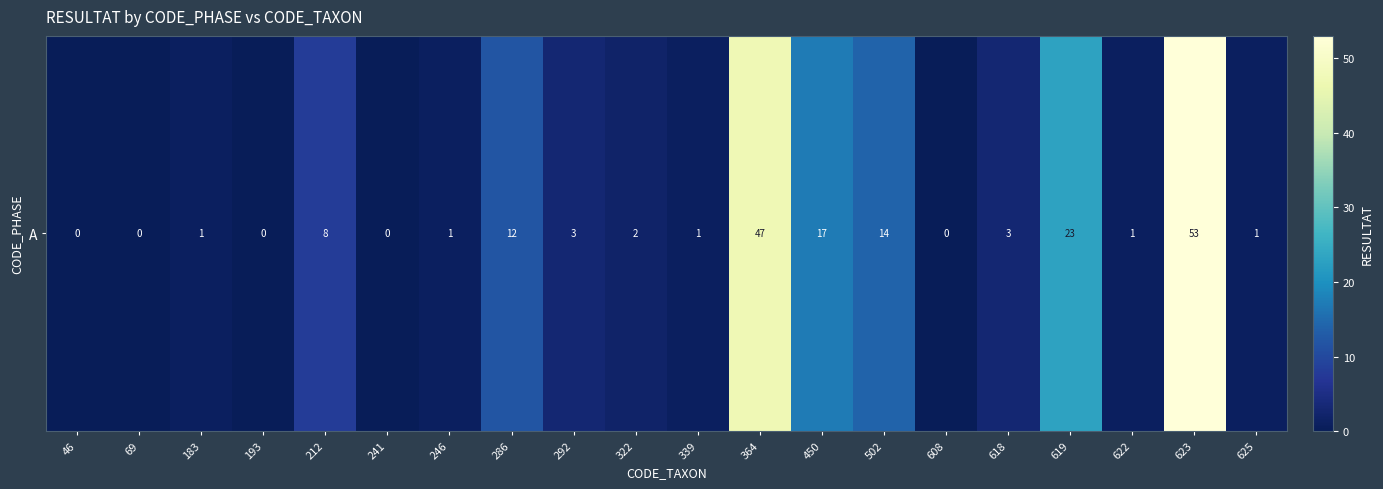

The chart shows a value of 4 at 502. True or false?

False